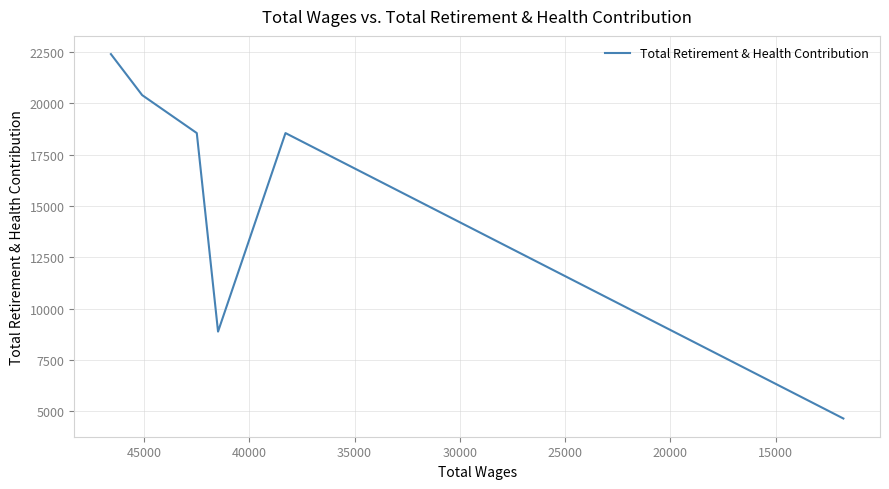

Reading left to right, extract all data points from this chart.

22405	20407	18559	8889	18559	4656